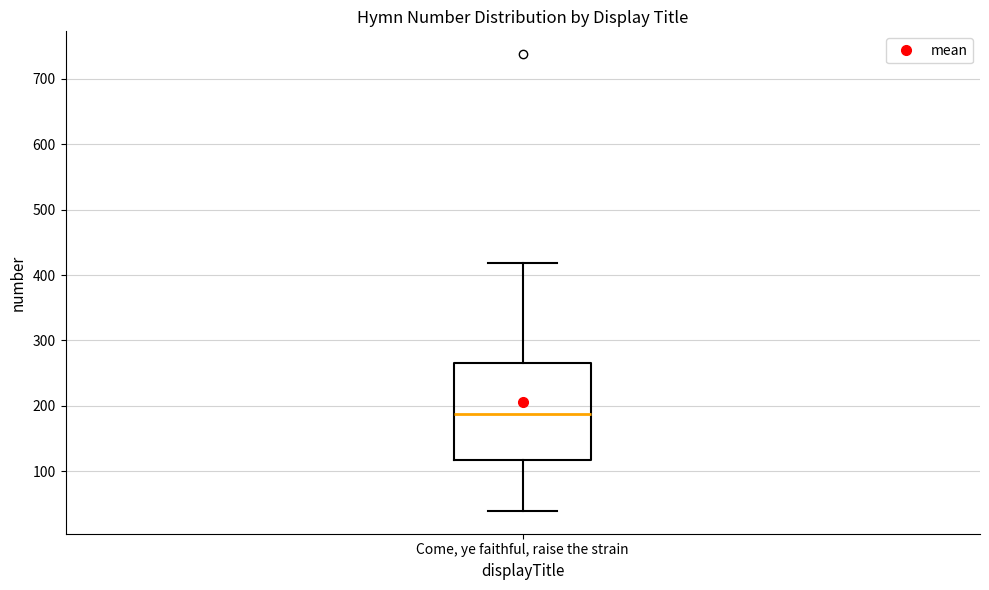

Transcribe this box plot: give where the median line is, the range the box spans, and where the two whiskers end, as read against the y-axis. The values are not printed on the chart, so give them approximately, as read against the axis.

median 190, box 120 to 270, whiskers 40 to 420